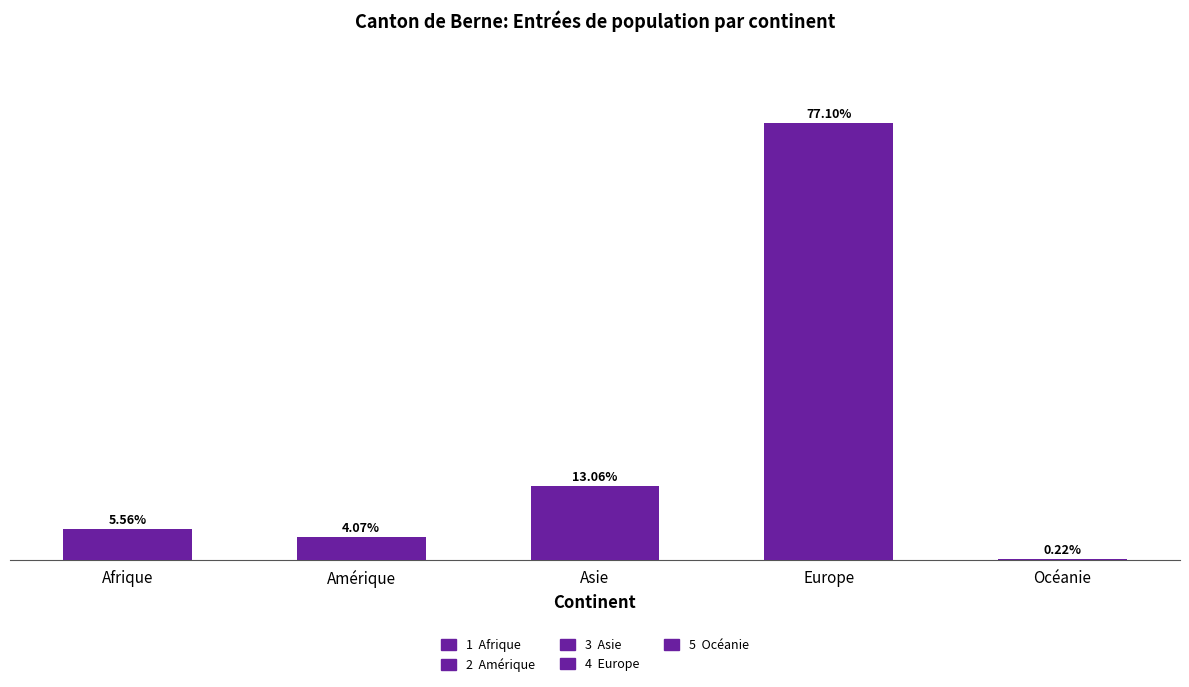

Reading right to left, transcribe all the data shown in this chart.

22	7848	1329	414	566